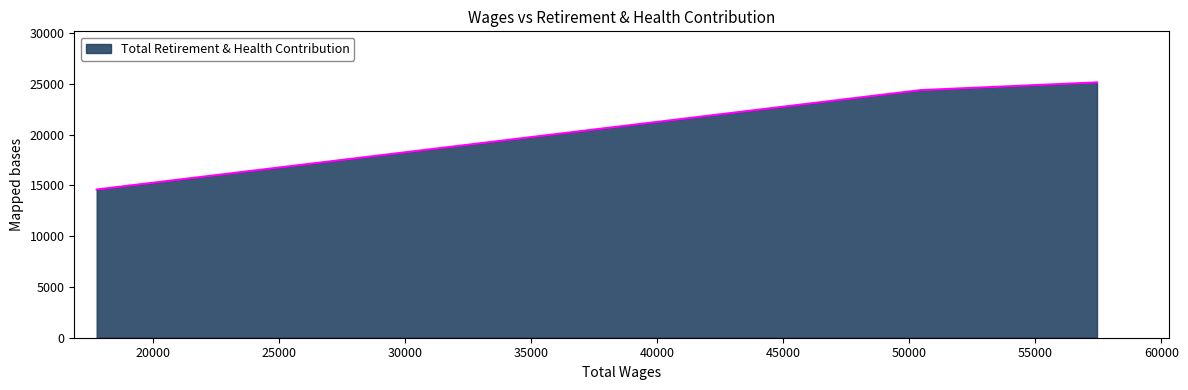

What is the maximum value shown in the chart?

25131